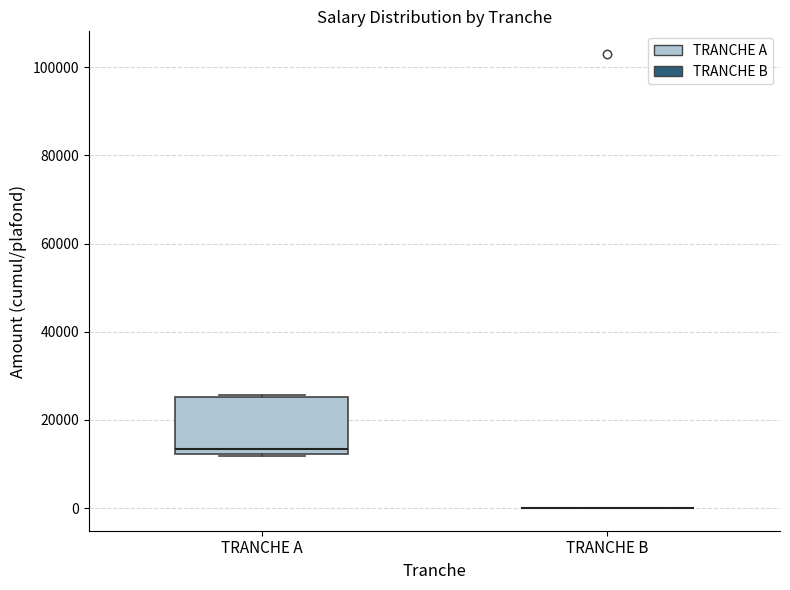

Where is the upper edge of the box for TRANCHE A on the y-axis? The values are not printed on the chart, so give them approximately, as read against the axis.

26000